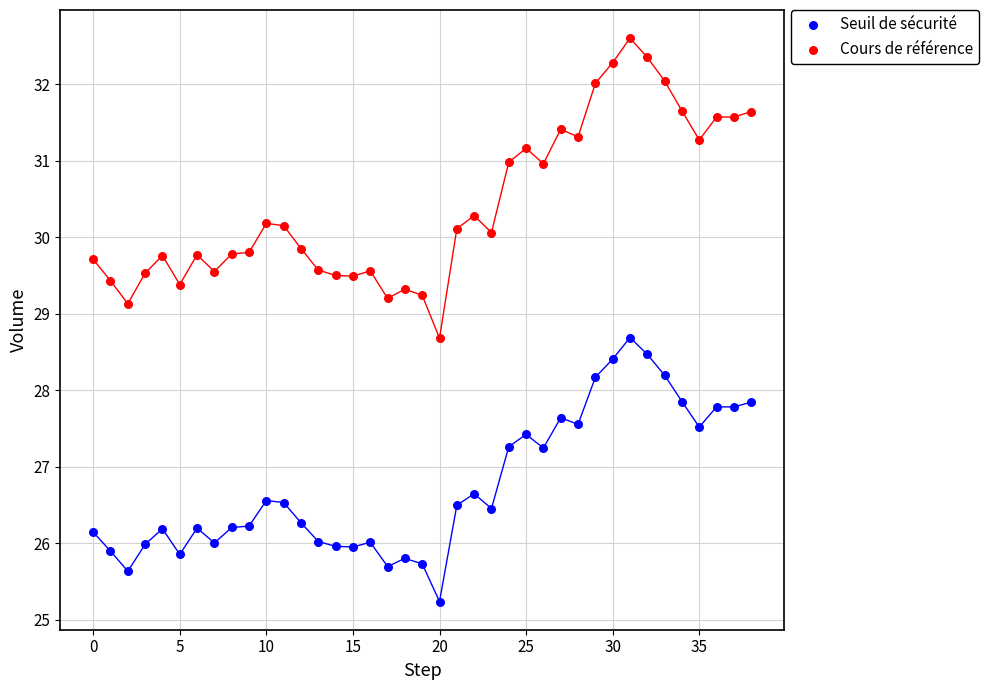

Which series contains the lowest Y value?

Seuil de sécurité